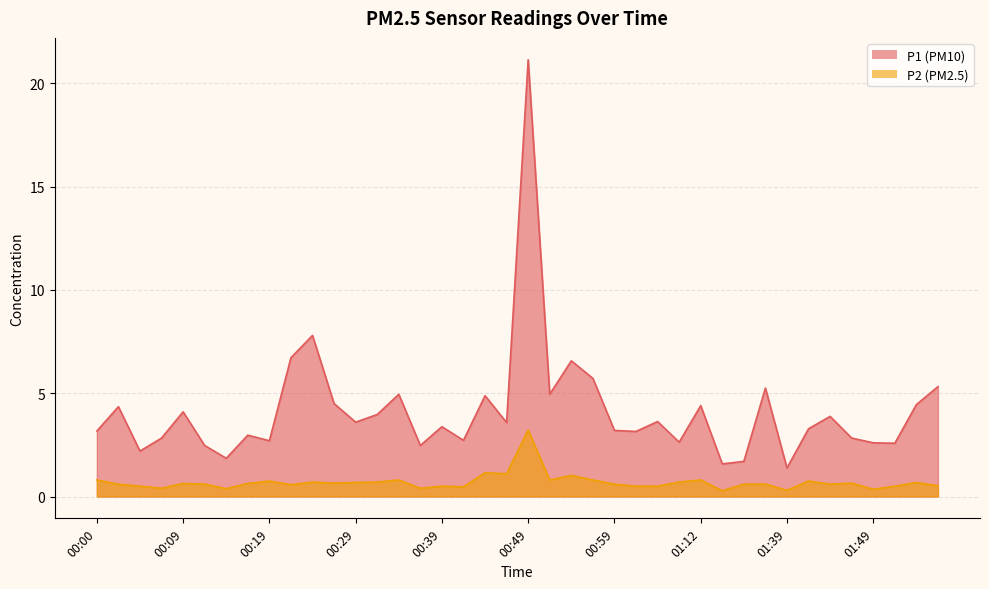

Which label corresponds to the smallest value in the chart?

01:31